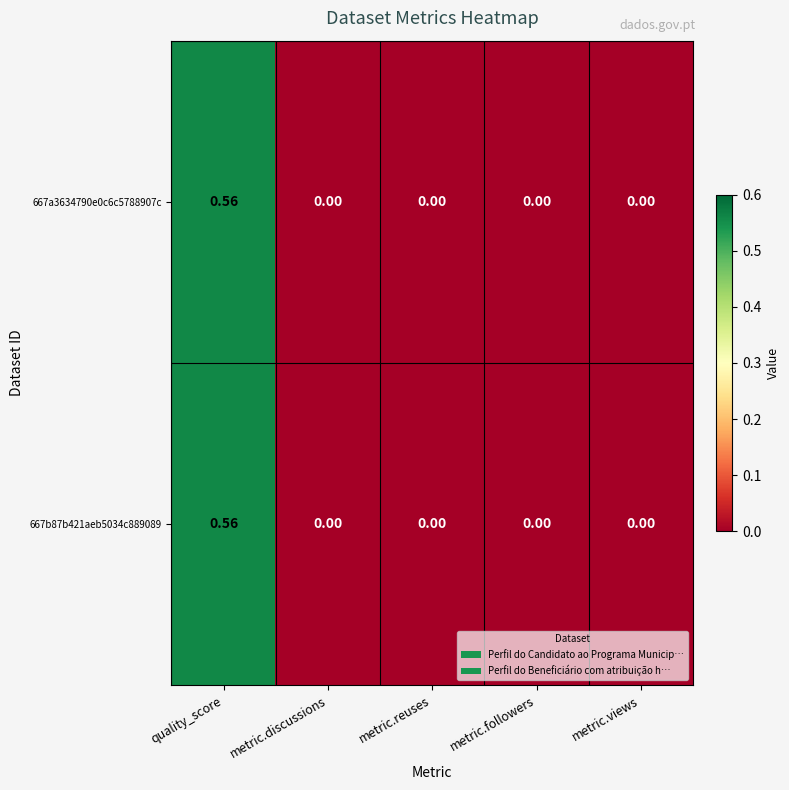

How many distinct data groups are displayed?

2